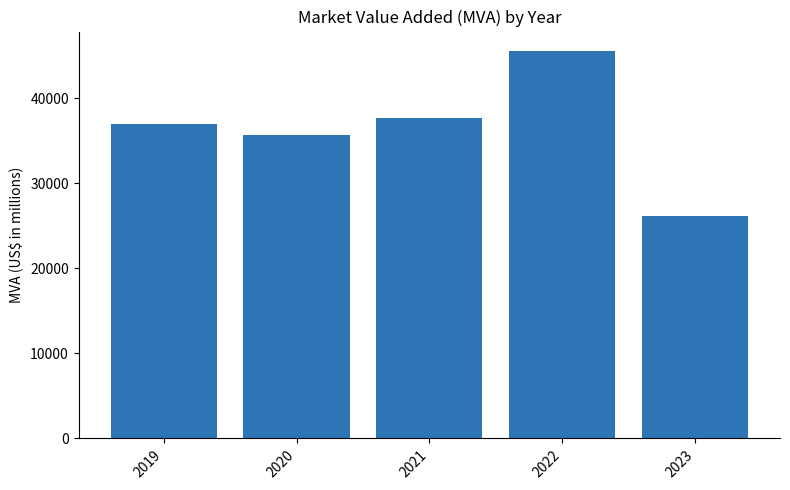

What is the maximum value shown in the chart?

45570